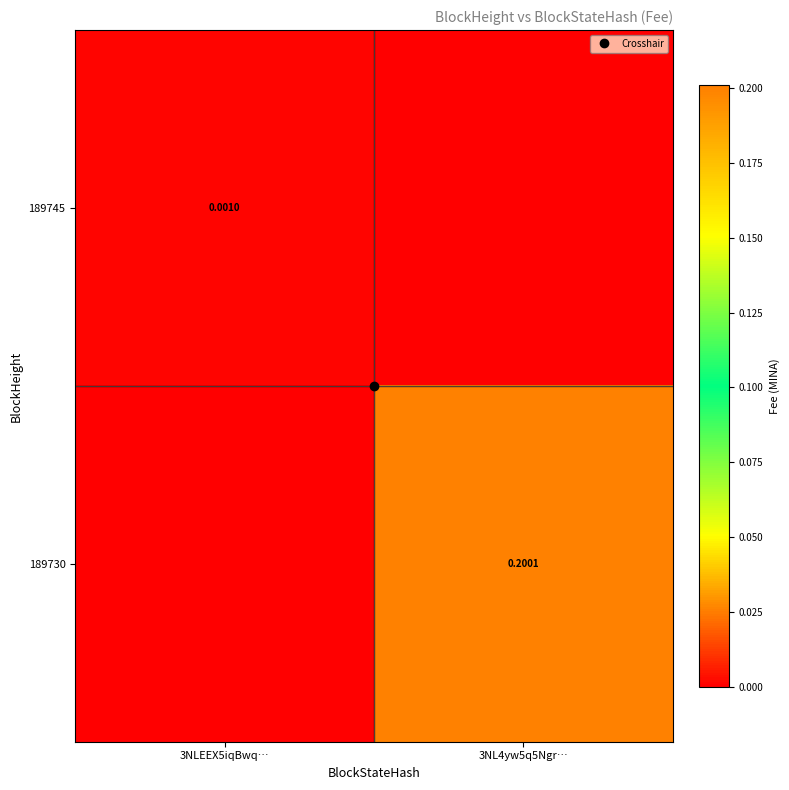

How many data points in 189745 are above 0?

1